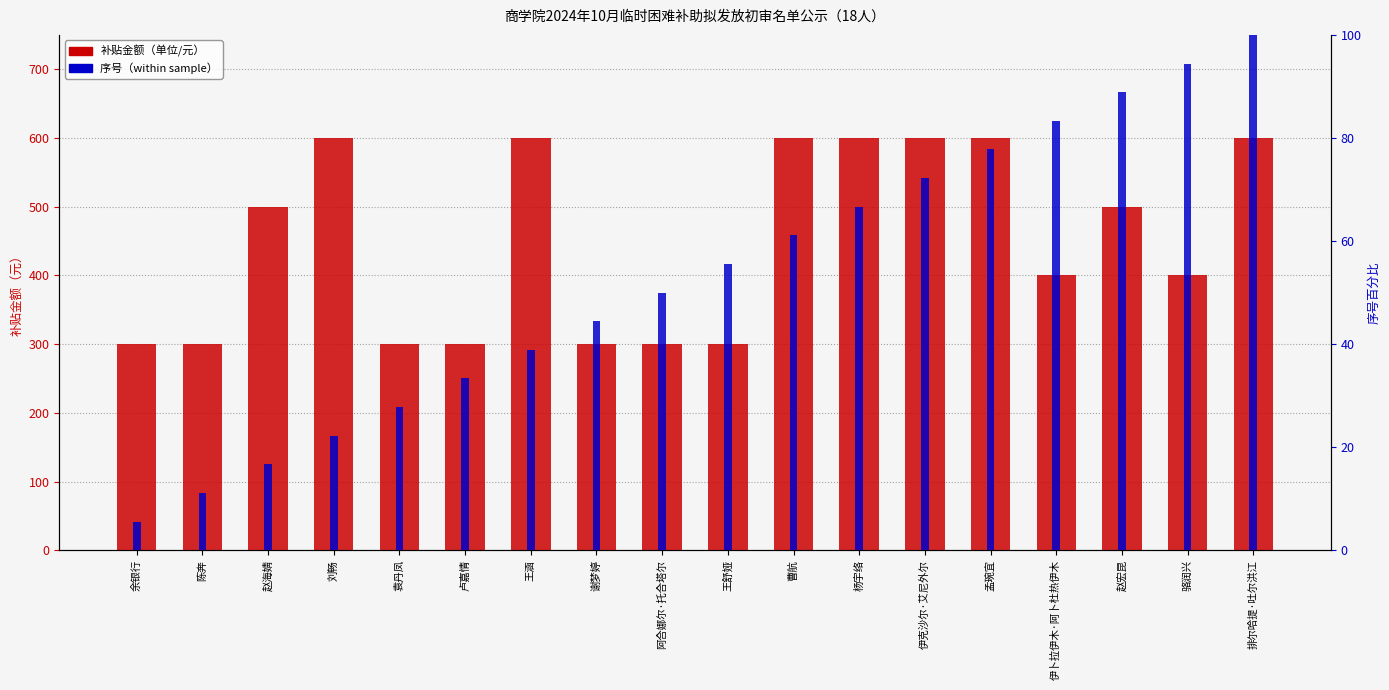

What is the label of the 15th bar from the right?

刘畅